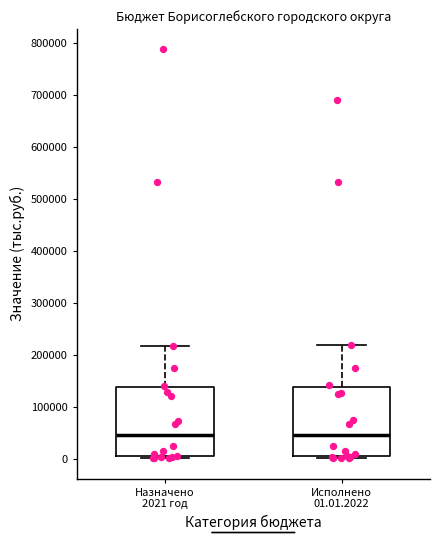

Reading left to right, transcribe this box plot: for each box, give where its median line is, the range the box spans, and where its two whiskers end, as read against the y-axis. The values are not printed on the chart, so give them approximately, as read against the axis.

Назначено 2021 год: median 40000, box 0 to 140000, whiskers 0 (just below the box's lower edge) to 220000
Исполнено 01.01.2022: median 40000, box 0 to 140000, whiskers 0 (just below the box's lower edge) to 220000